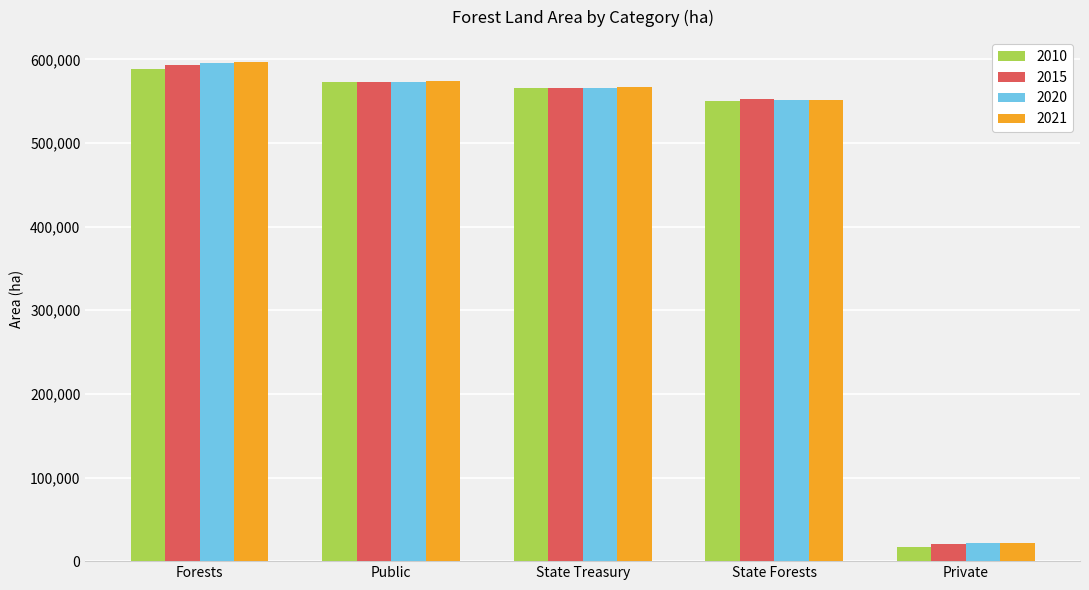

At which label does 2020 reach its peak?

Forests